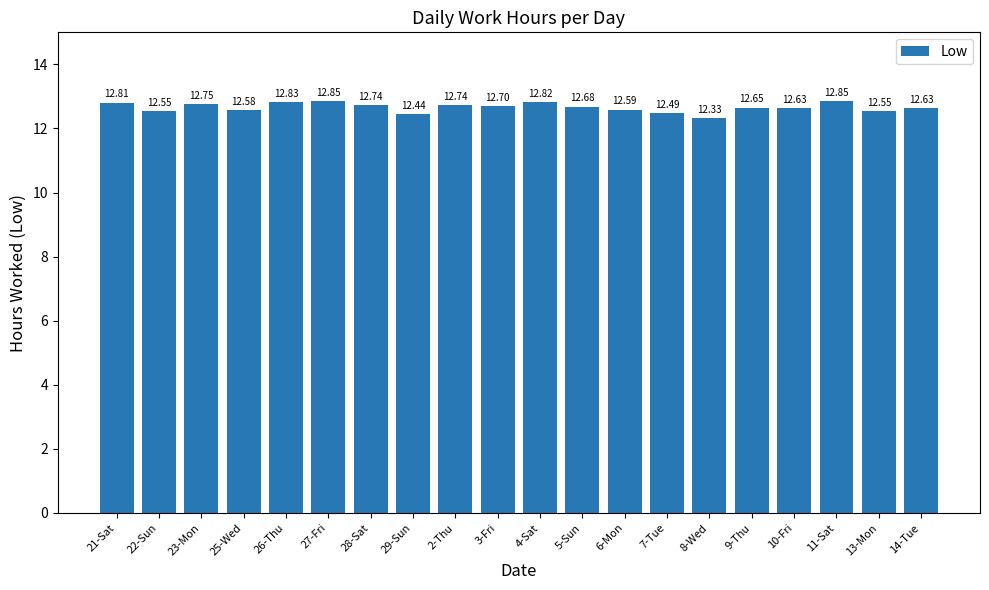

The value at 5-Sun is 18.4. True or false?

False